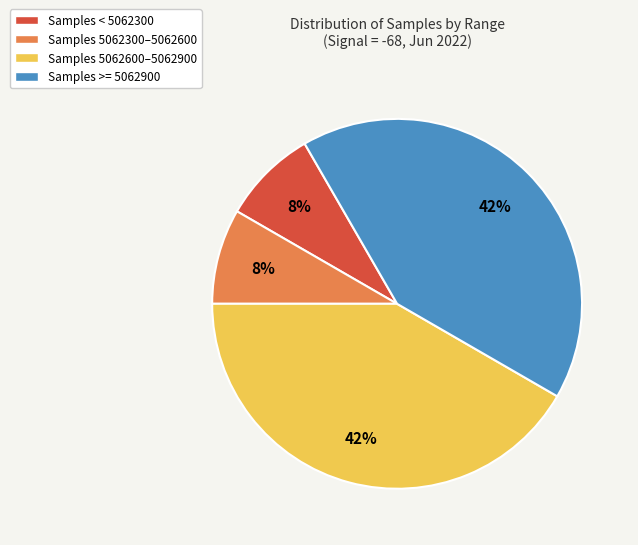

Does any single category account for the majority?

No